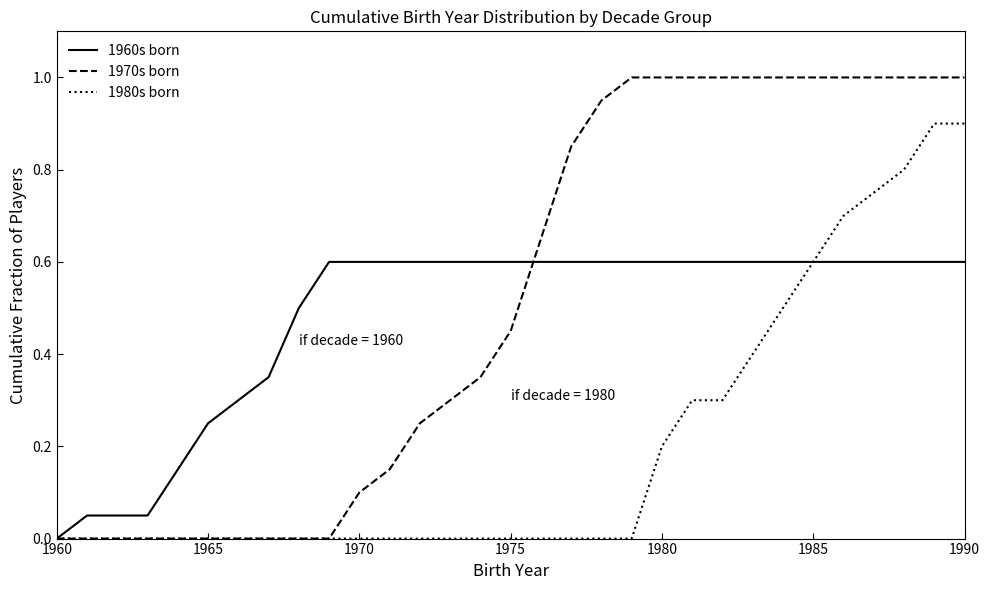

What is the maximum value shown in the chart?

1.0